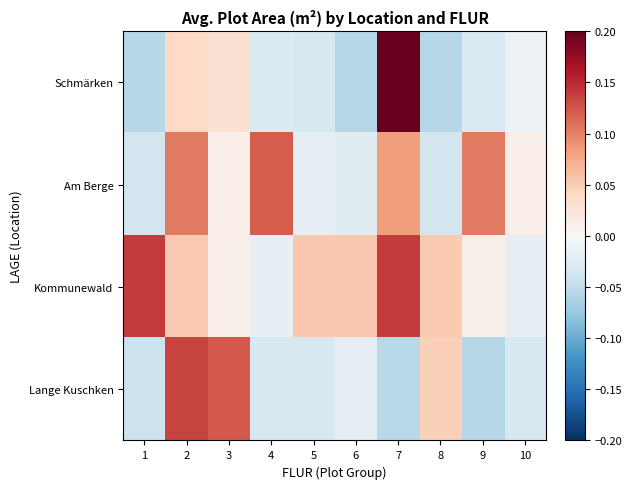

Reading left to right, list all the values displayed in this chart.

Schmärken: 1=-0.1	2=0.0	3=0.0	4=-0.0	5=-0.0	6=-0.1	7=0.2	8=-0.1	9=-0.0	10=-0.0
Am Berge: 1=-0.0	2=0.1	3=0.0	4=0.1	5=-0.0	6=-0.0	7=0.1	8=-0.0	9=0.1	10=0.0
Kommunewald: 1=0.1	2=0.1	3=0.0	4=-0.0	5=0.1	6=0.1	7=0.1	8=0.1	9=0.0	10=-0.0
Lange Kuschken: 1=-0.0	2=0.1	3=0.1	4=-0.0	5=-0.0	6=-0.0	7=-0.1	8=0.0	9=-0.1	10=-0.0